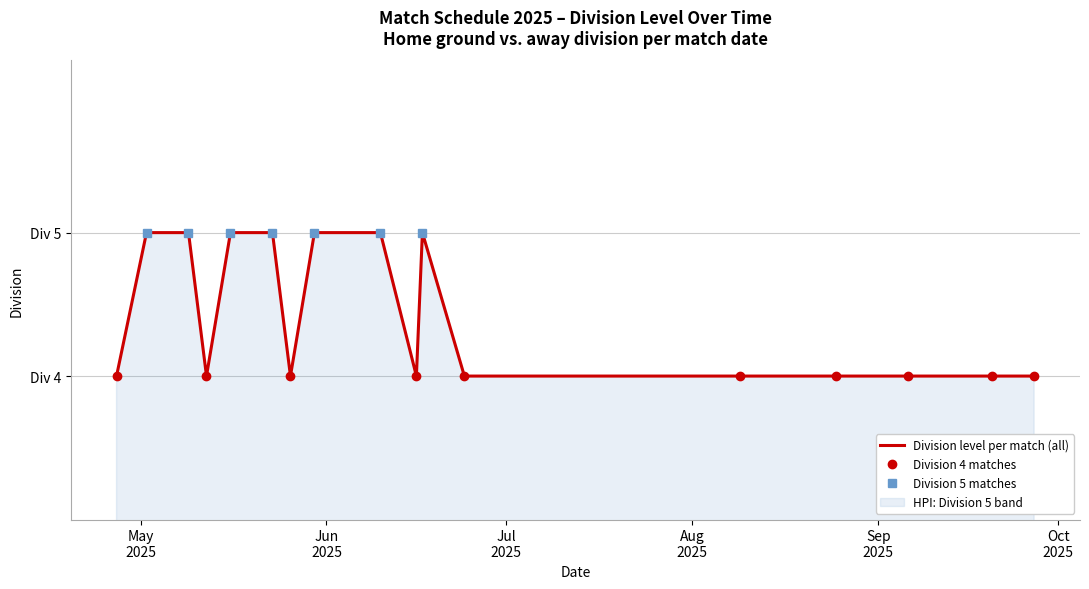

How many values exceed 4?

7